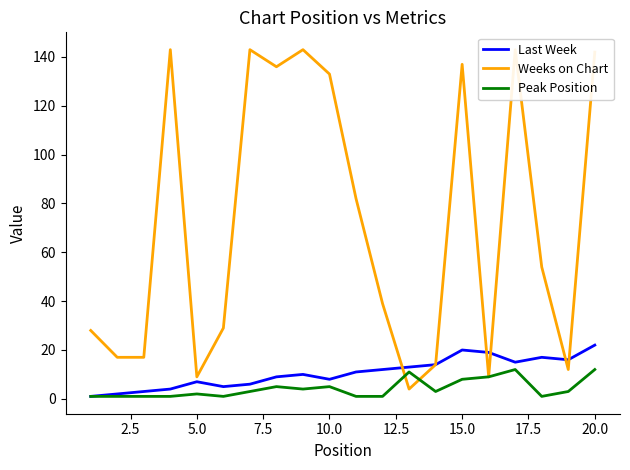

In Peak Position, how many points are lower than both neighbors (excluding endpoints)?

4